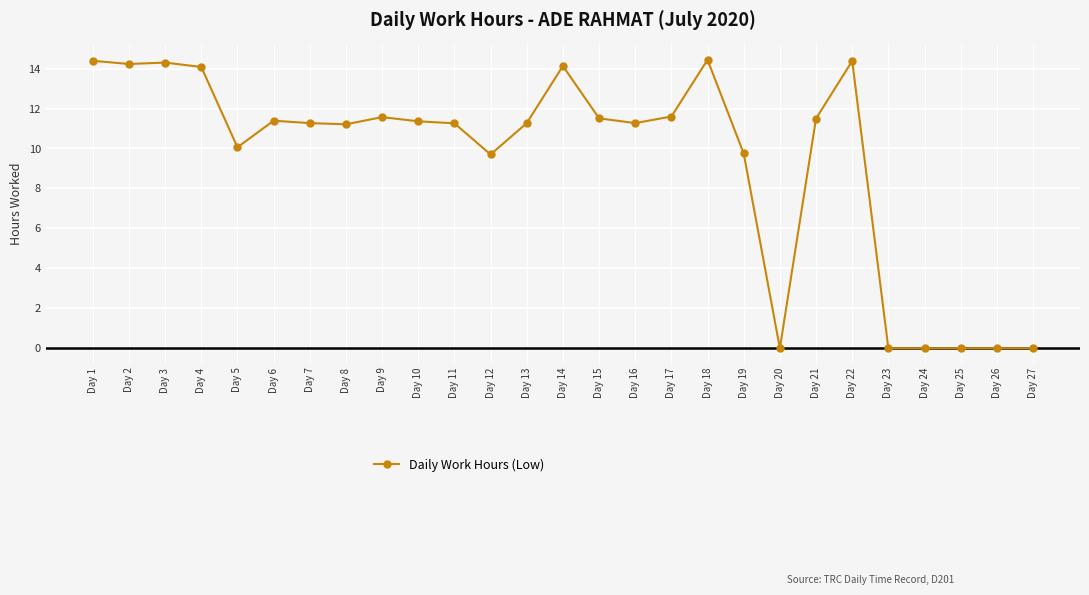

What is the difference between the values at Day 19 and Day 18?

4.7